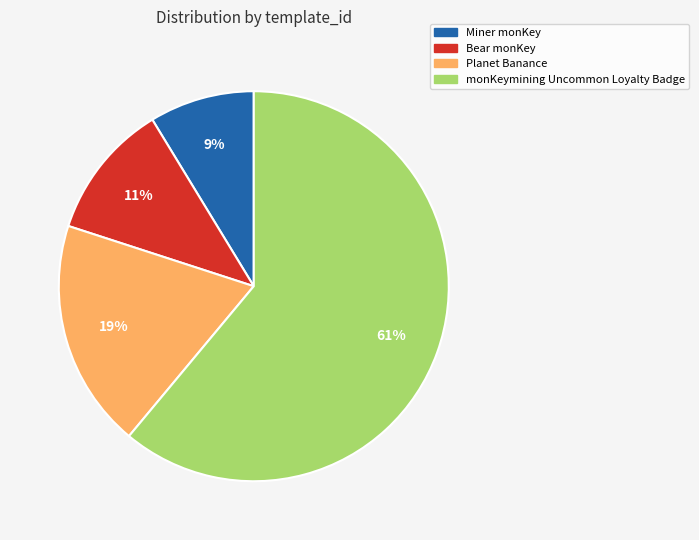

Do Bear monKey and Planet Banance together represent more than half of the pie?

No